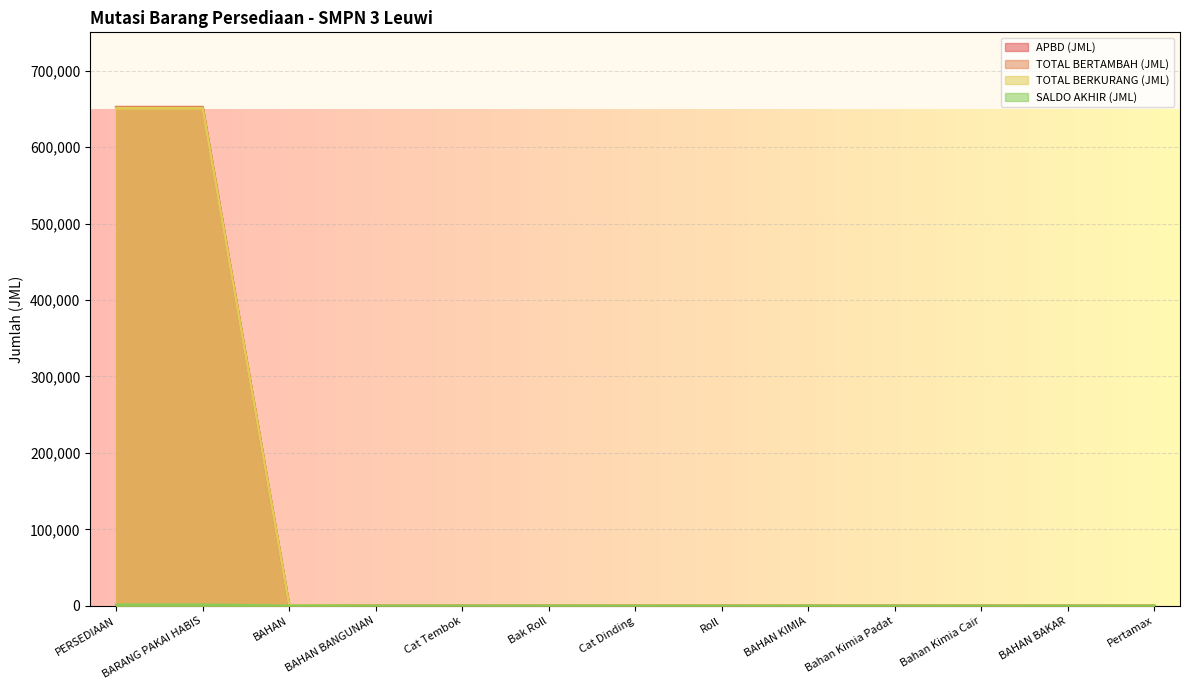

At which label is SALDO AKHIR (JML) closest to 747?

BAHAN